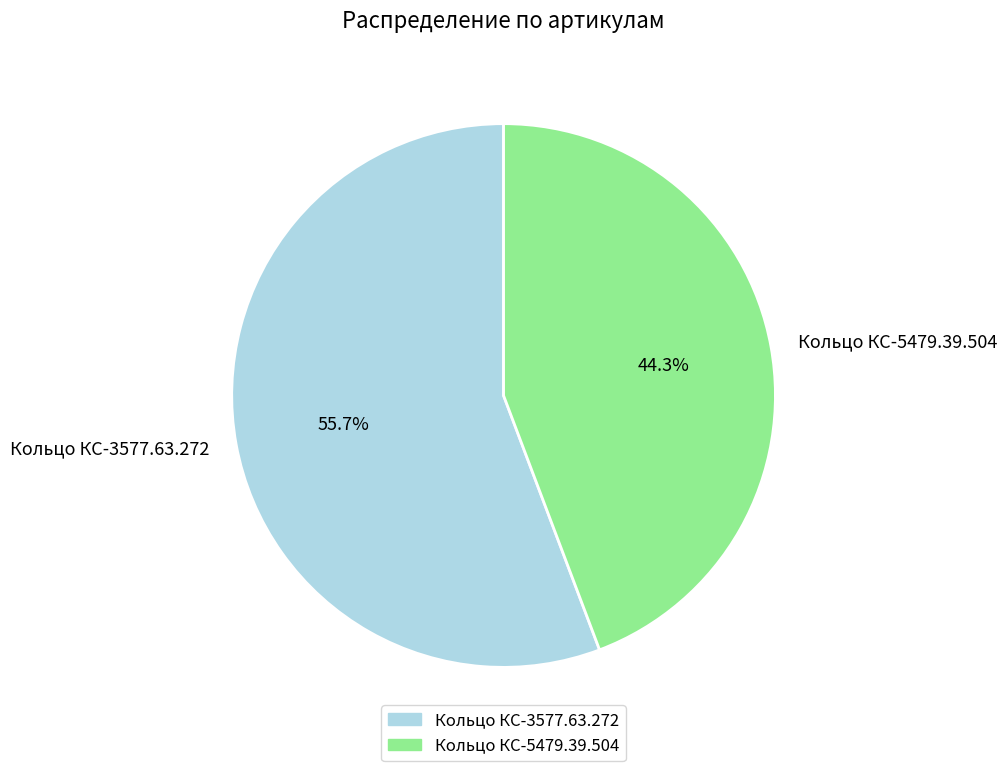

Rank the categories by value from highest to lowest.

Кольцо КС-3577.63.272, Кольцо КС-5479.39.504